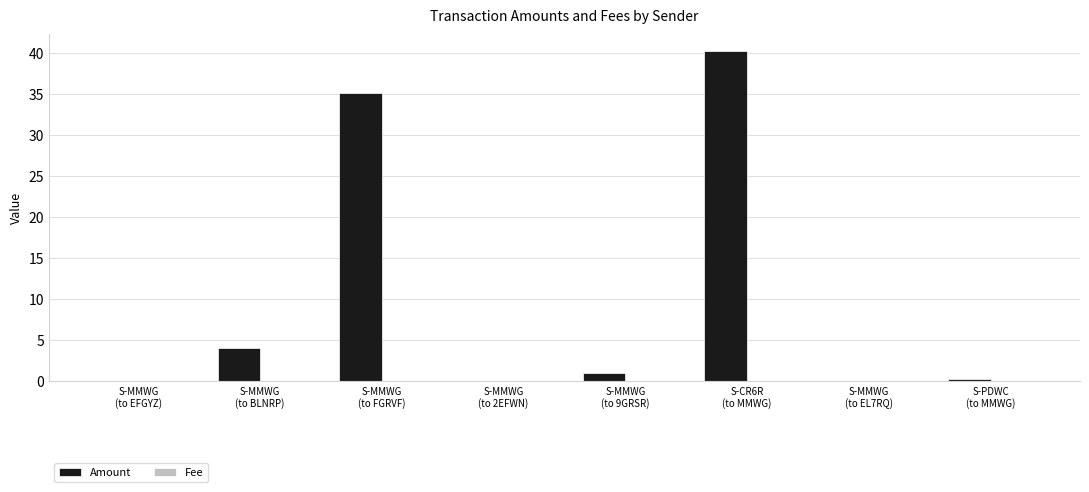

Which series has the largest total across all categories?

Amount